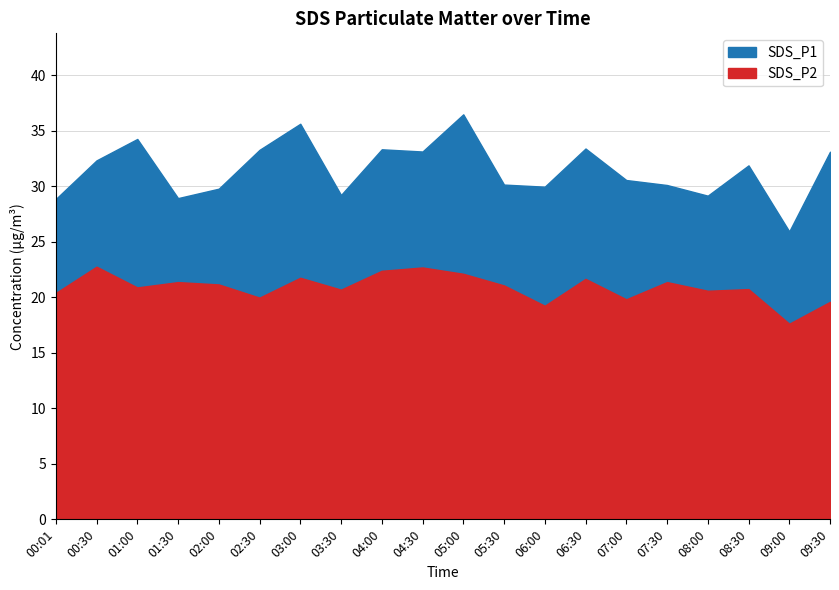

Rank the series at 08:30 from lowest to highest value.

SDS_P2, SDS_P1